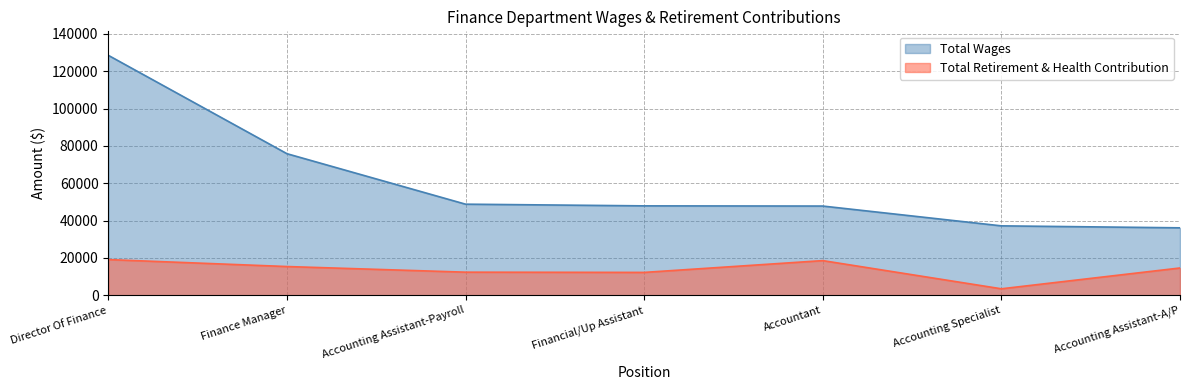

Does the chart have visible grid lines?

Yes